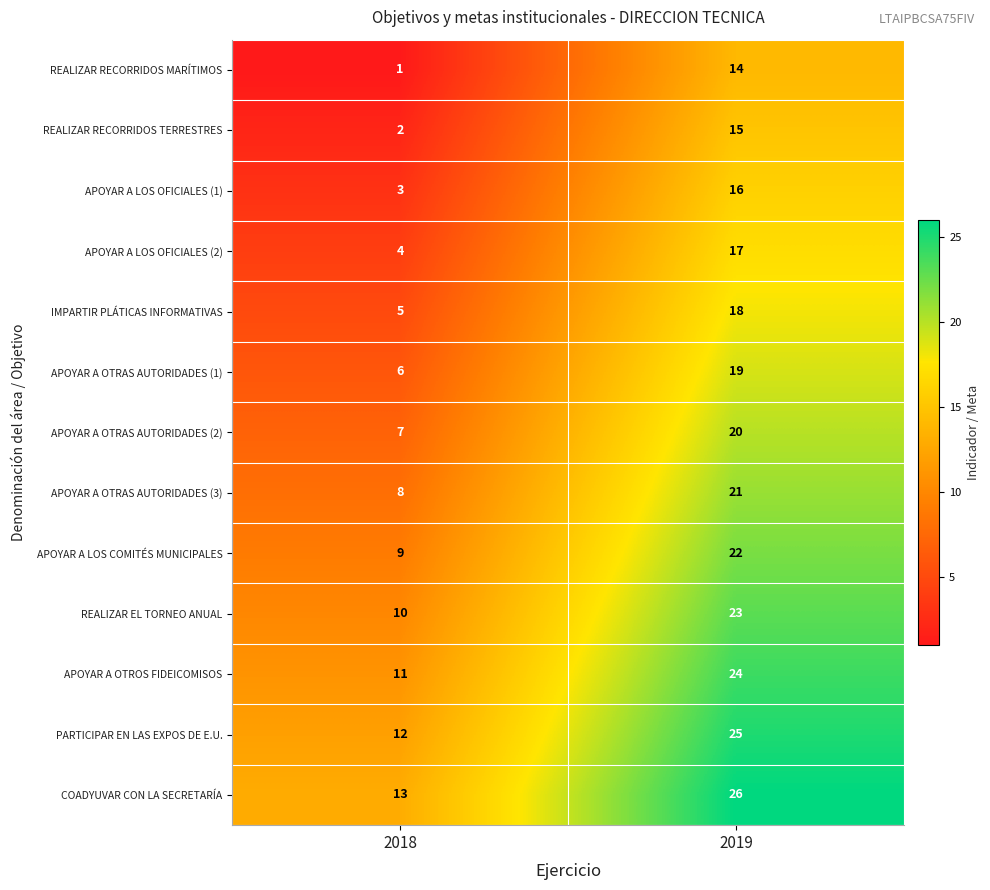

How many data points does each series have?

2